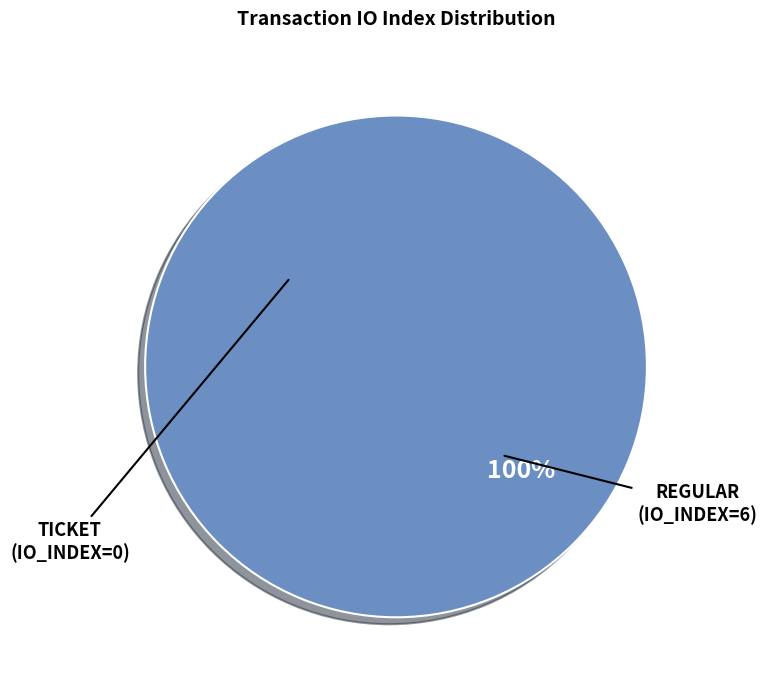

Is the sum of Regular (io_index=6) and Ticket (io_index=0) greater than half?

Yes